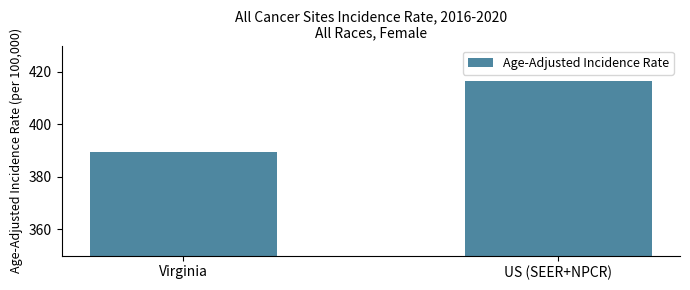

What is the approximate value at US (SEER+NPCR)?

416.4